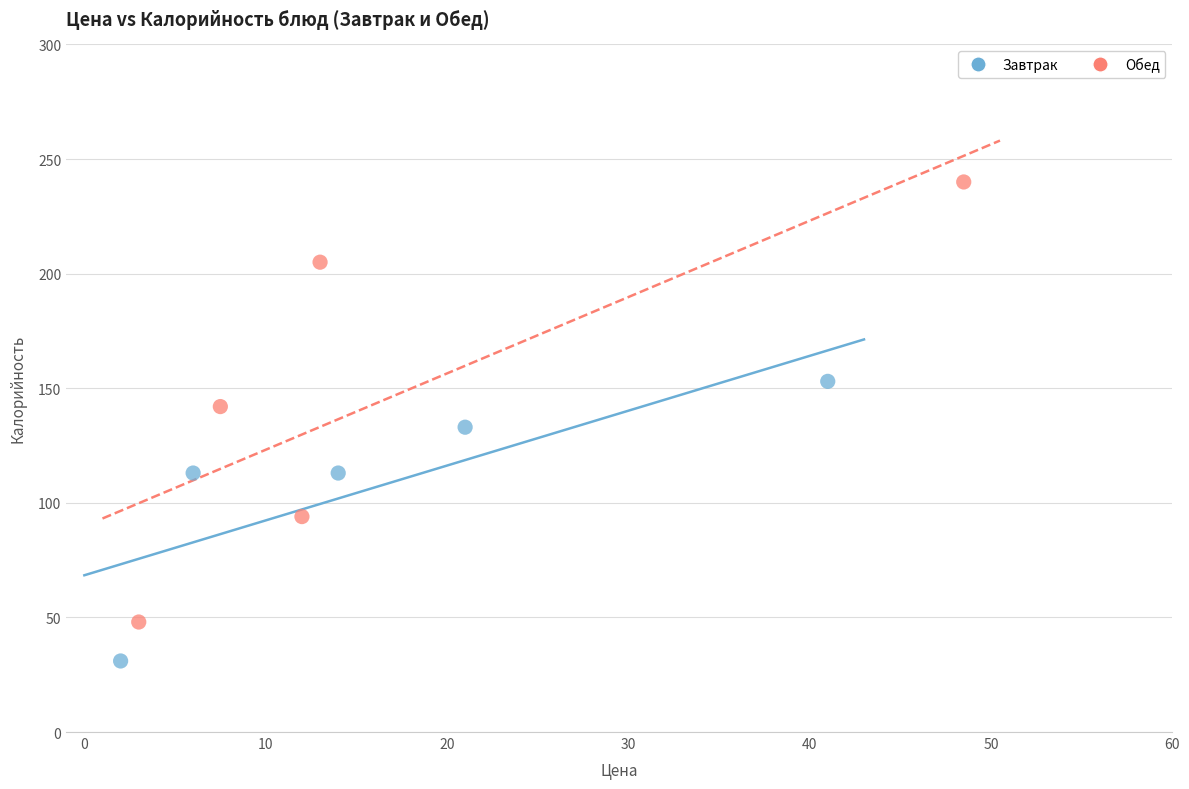

Which series has the widest spread of Y values?

Обед